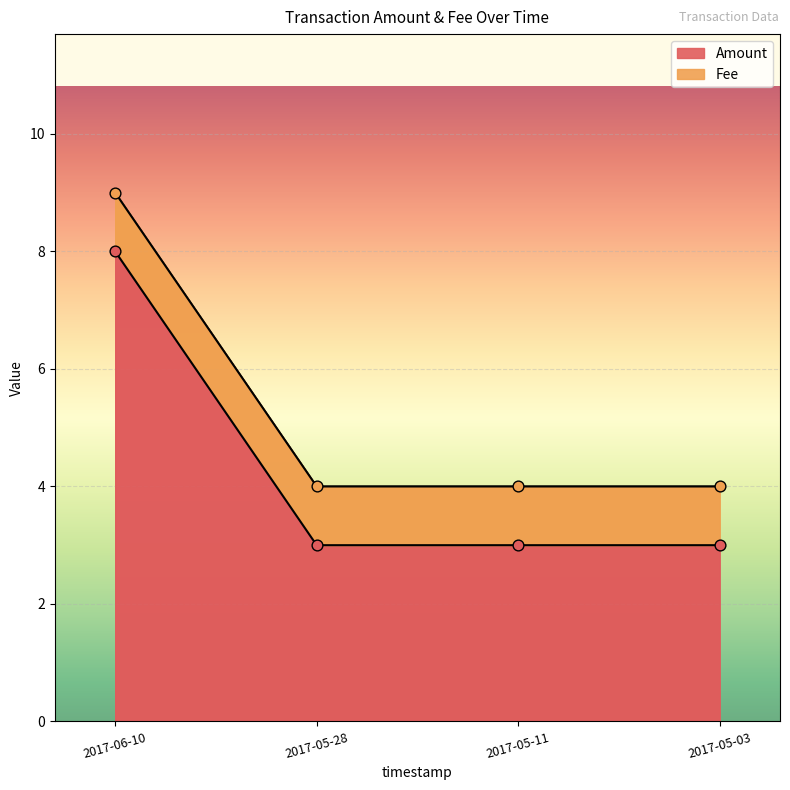

At which category is the sum across all series the highest?

2017-06-10